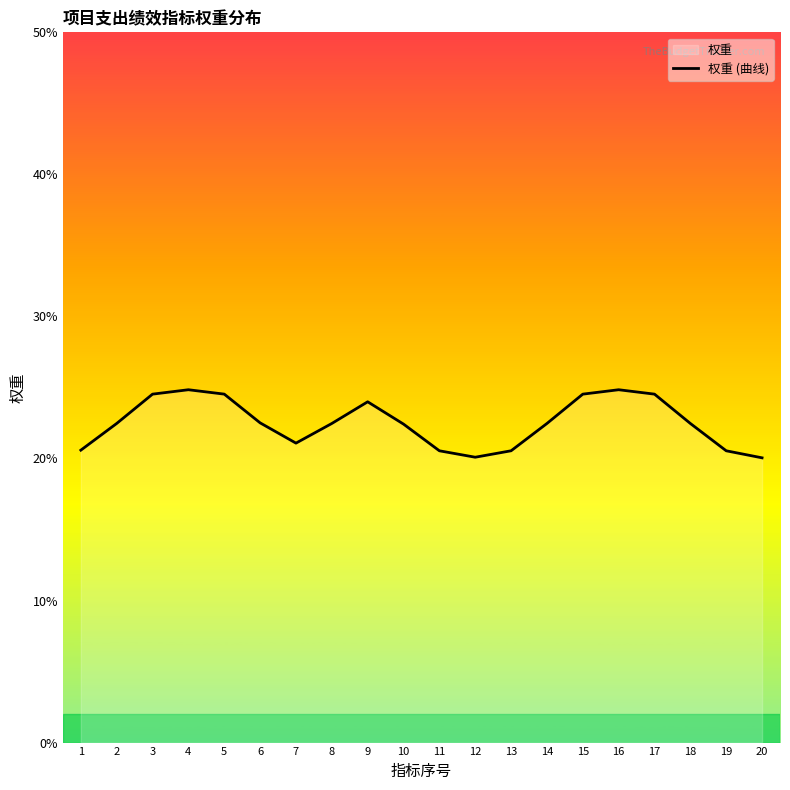

How many data points are above 22?

13